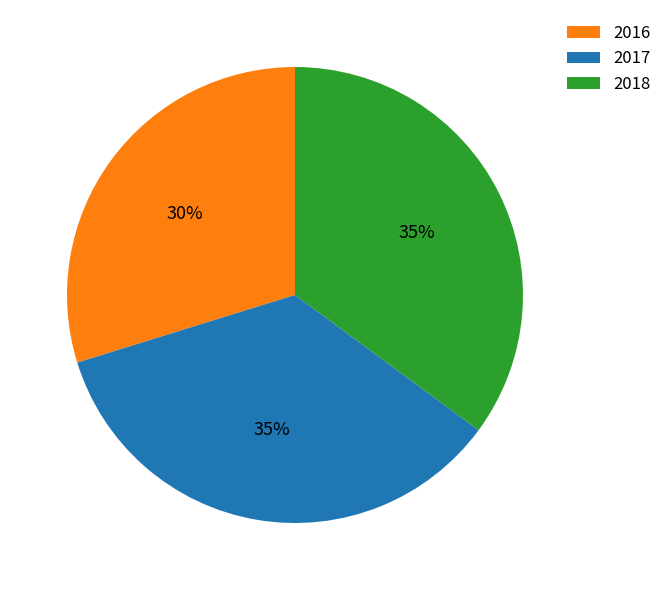

Approximately how many times larger is the value at 2017 compared to 2016?

1.2